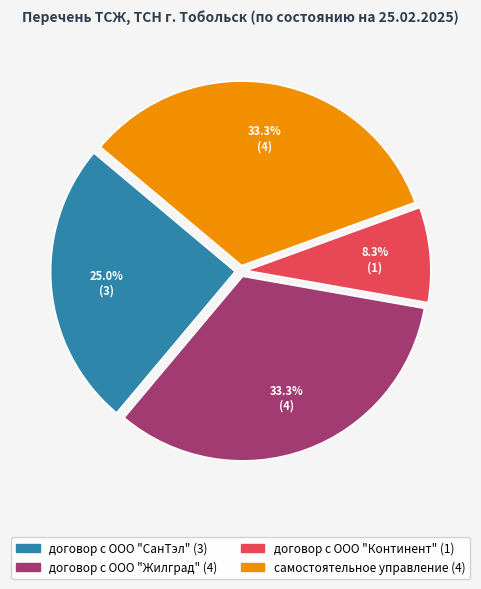

Does any single category account for the majority?

No